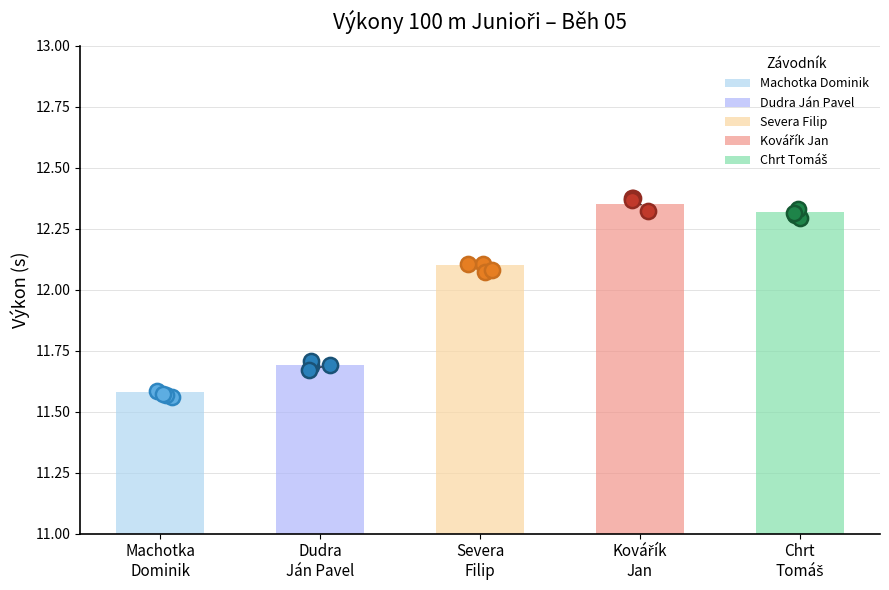

Between Chrt
Tomáš and Kovářík
Jan, which is larger?

Kovářík
Jan